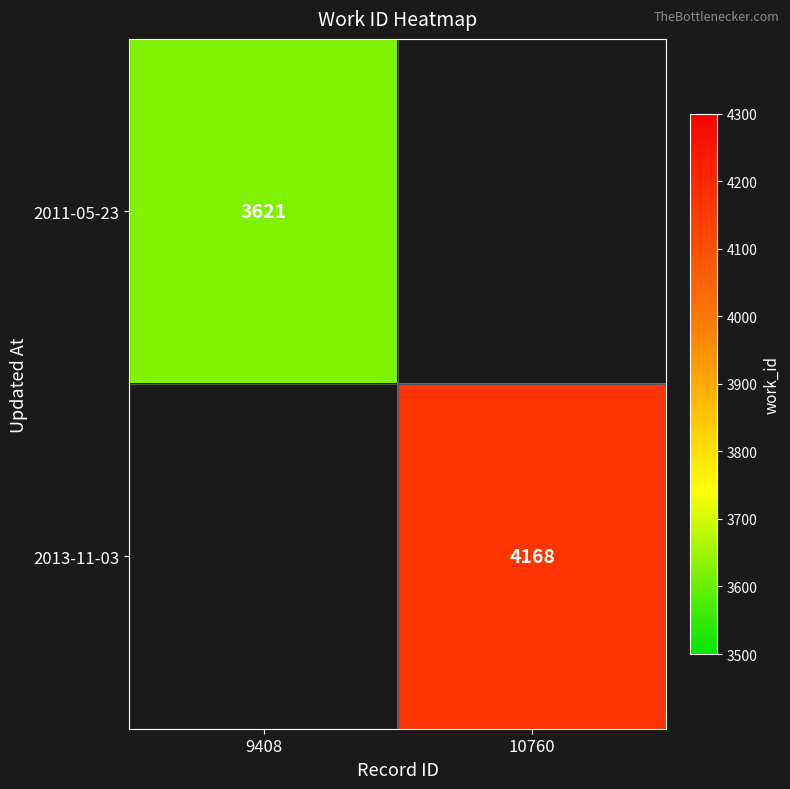

True or false: 2013-11-03 has a value of 6162 at 10760.

False